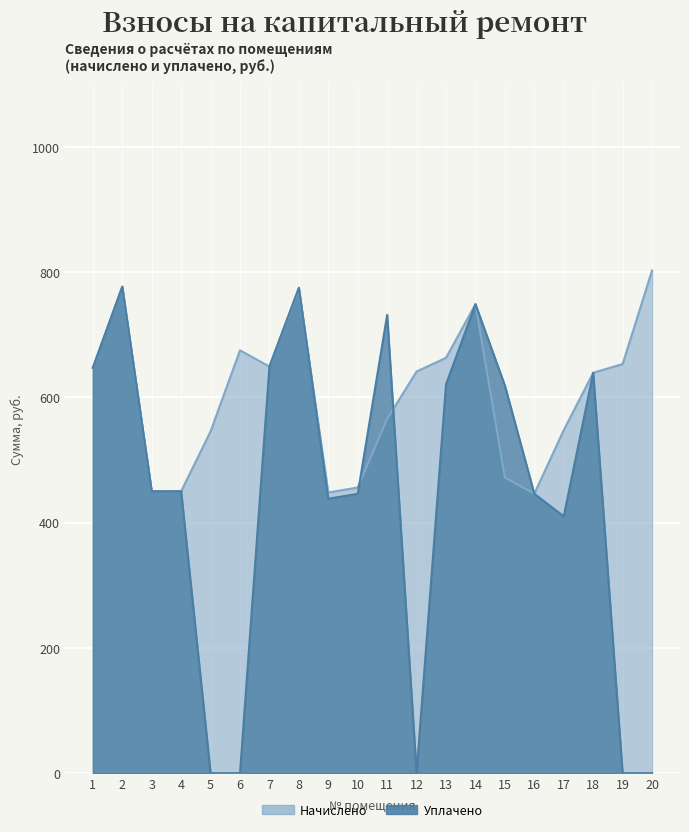

What are all the series names shown in the legend?

начислено, уплачено